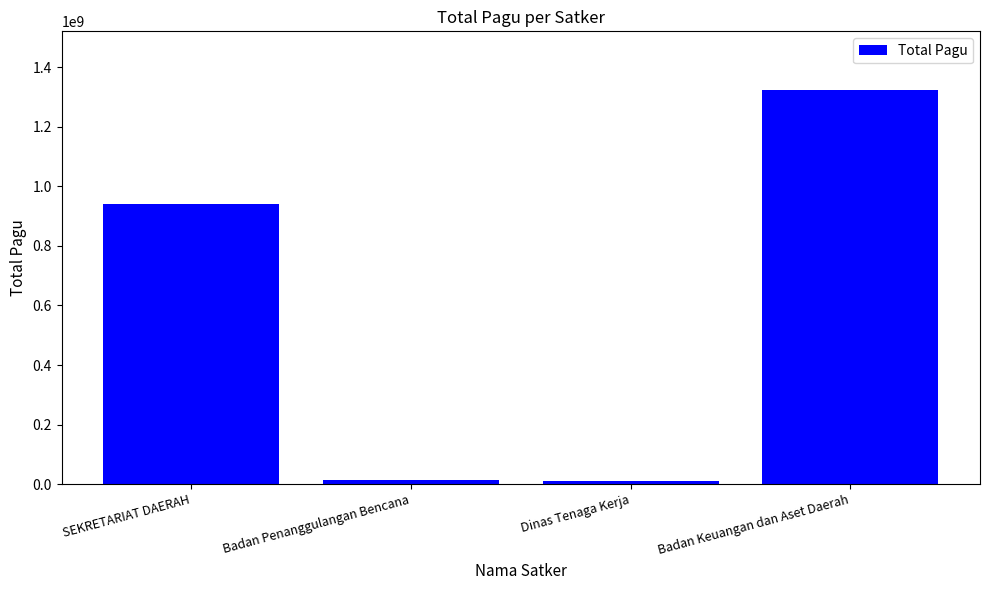

Between Badan Keuangan dan Aset Daerah and SEKRETARIAT DAERAH, which is larger?

Badan Keuangan dan Aset Daerah